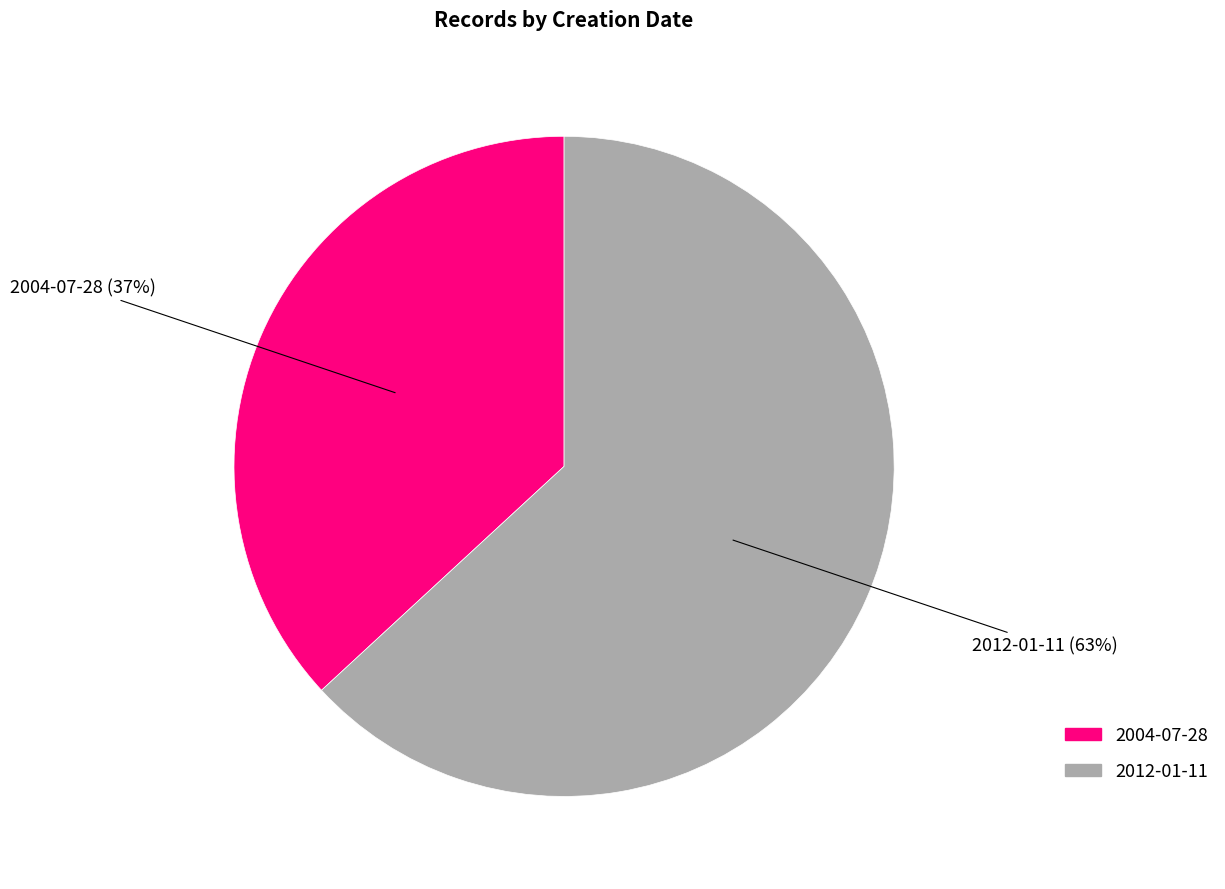

Rank the categories by value from highest to lowest.

2012-01-11, 2004-07-28